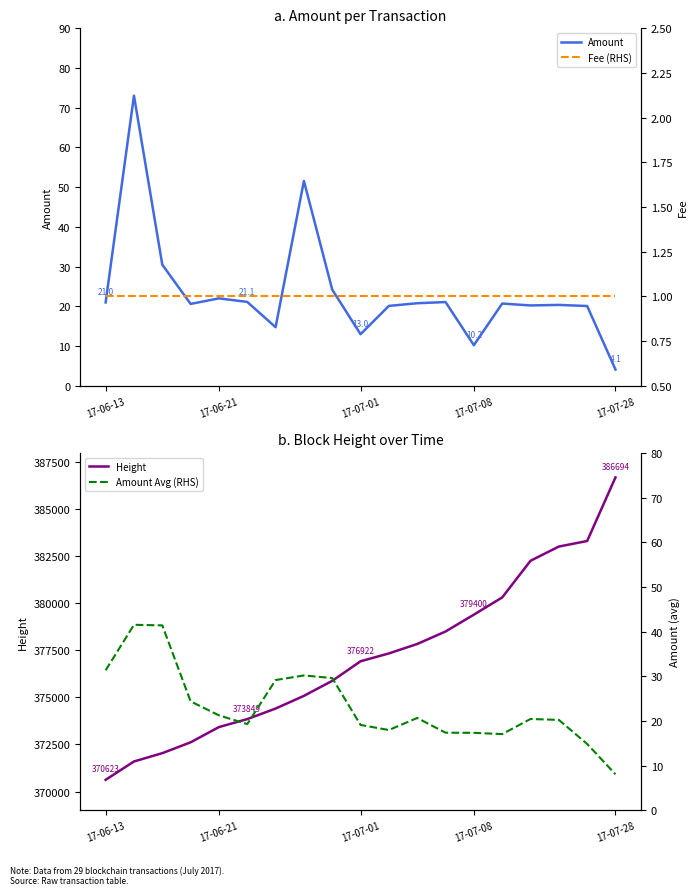

True or false: Amount has a value of 21.0 at 17-06-13.

True